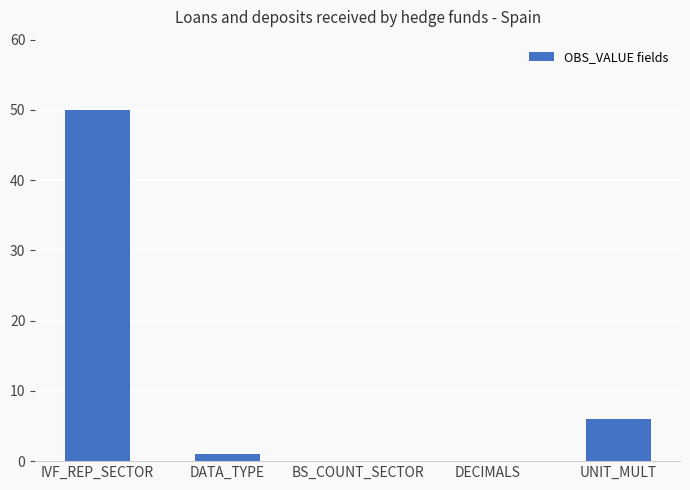

What is the change in value from DATA_TYPE to DECIMALS?

-1